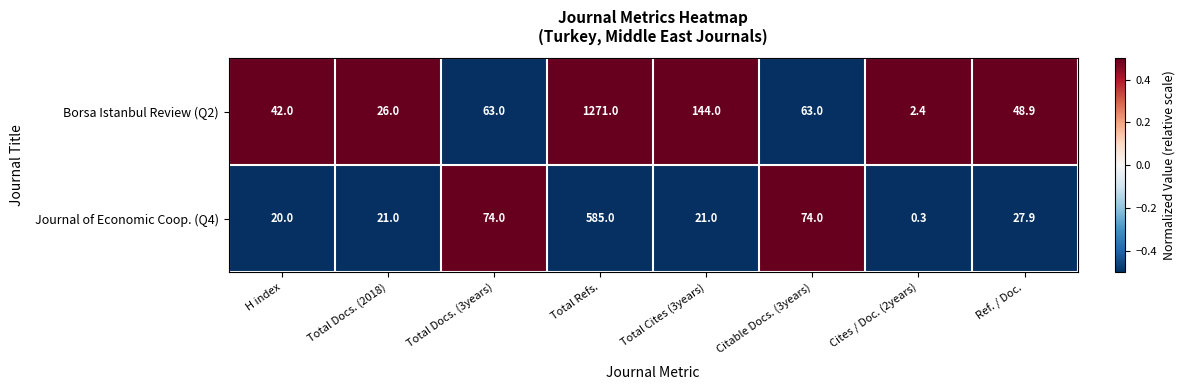

Which series has the largest total across all categories?

Borsa Istanbul Review (Q2)